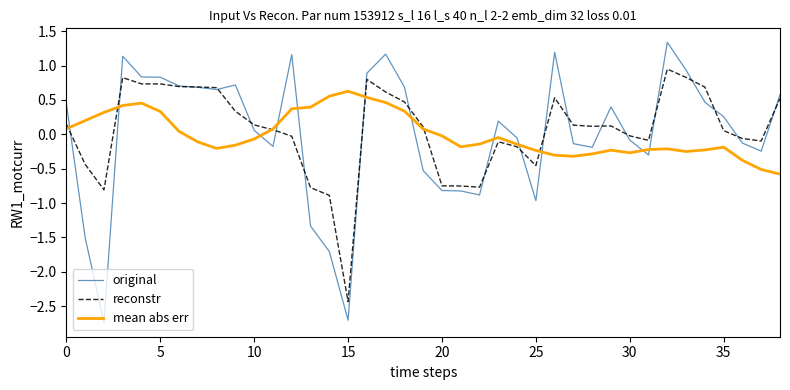

True or false: mean abs err and original intersect in this chart.

True